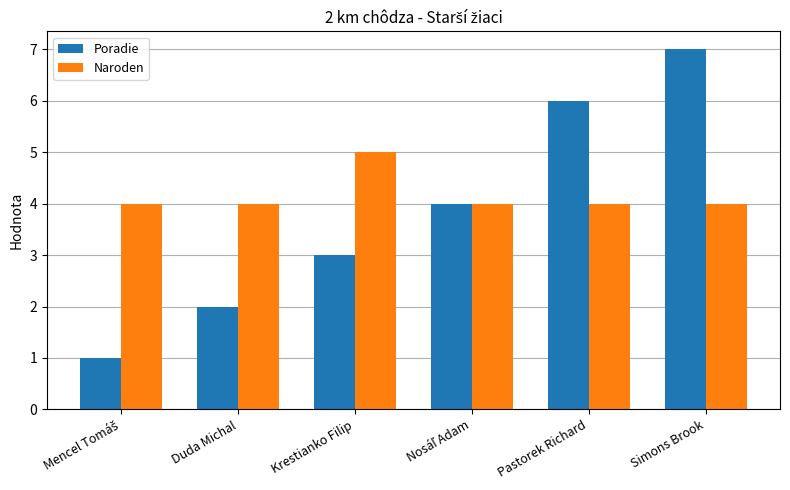

What is the sum of all Poradie values?

23